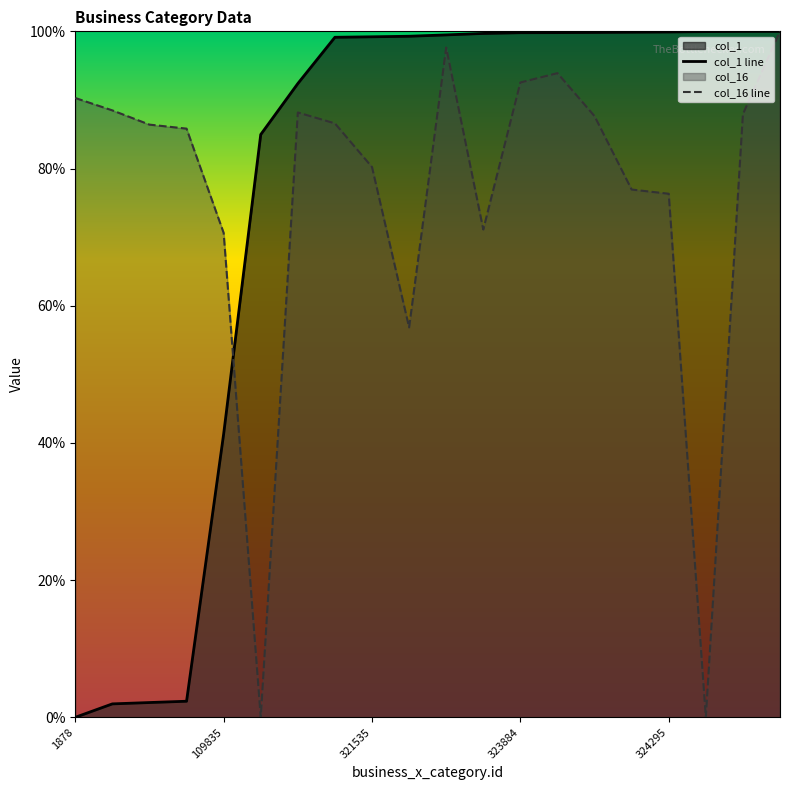

True or false: col_16 and business_x_category.id intersect in this chart.

True